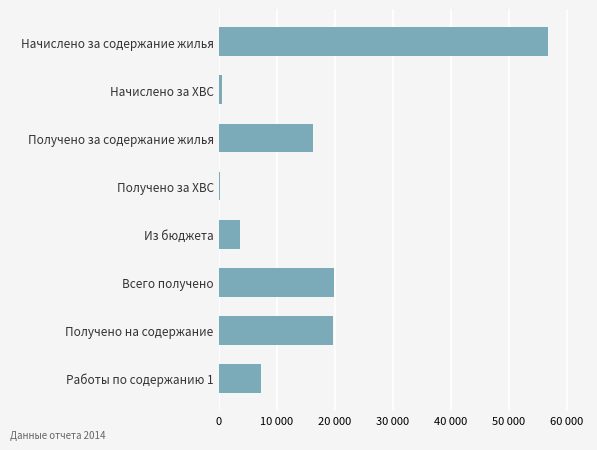

What is the smallest value displayed?

308.8